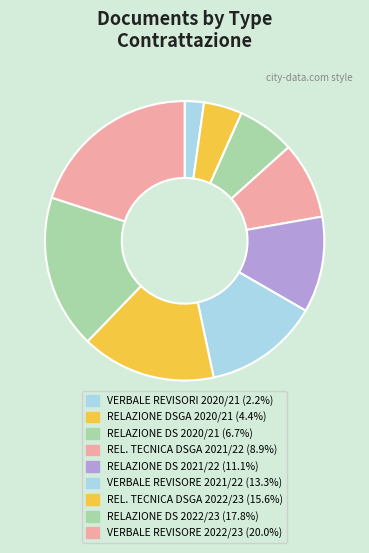

Rank the categories by value from lowest to highest.

VERBALE REVISORI CONTRATTAZIONE 2020/21, RELAZIONE DSGA CONTRATTAZIONE 2020/21, RELAZIONE DS CONTRATTAZIONE 2020/21, RELAZIONE TECNICA DSGA CONTRATTAZIONE 2021/22, RELAZIONE DS CONTRATTAZIONE 2021/22, VERBALE REVISORE DEI CONTI CONTRATTO 2021/22, RELAZIONE TECNICA DSGA CONTRATTAZIONE 2022/23, RELAZIONE DS CONTRATTAZIONE 2022/23, VERBALE REVISORE DEI CONTI CONTRATTO 2022/23